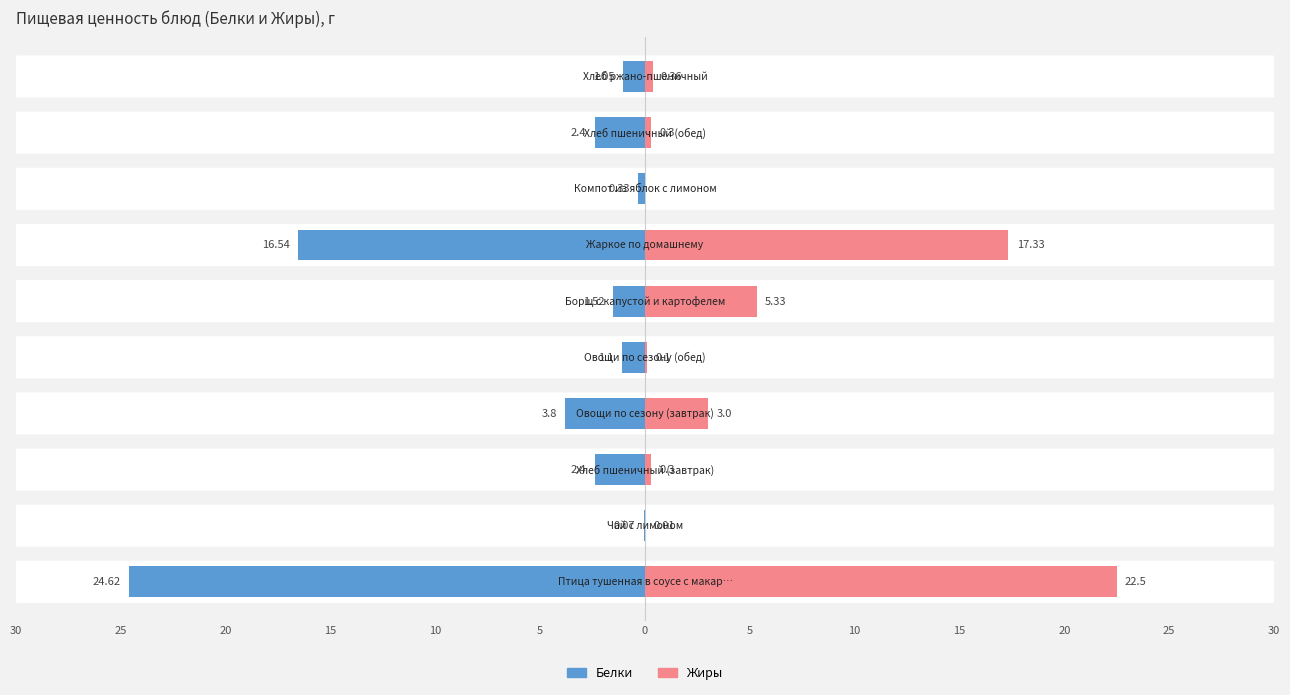

List the series in order of their peak value, highest first.

Жиры, Белки